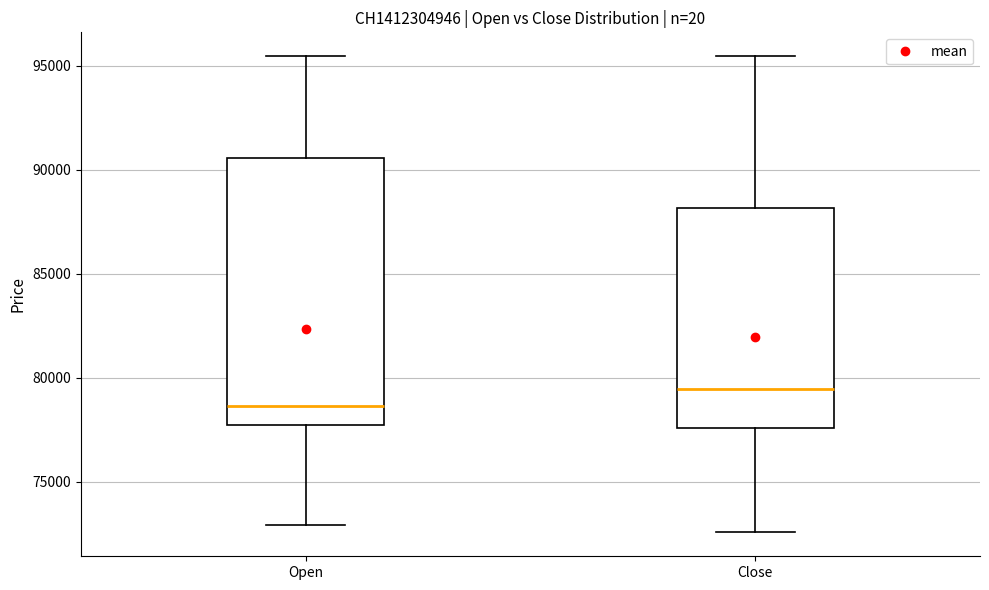

Reading left to right, read every box against the y-axis: the position of its median line, the range the box covers, and the ends of its whiskers. The values are not printed on the chart, so give them approximately, as read against the axis.

Open: median 78500, box 77500 to 90500, whiskers 73000 to 95500
Close: median 79500, box 77500 to 88000, whiskers 72500 to 95500